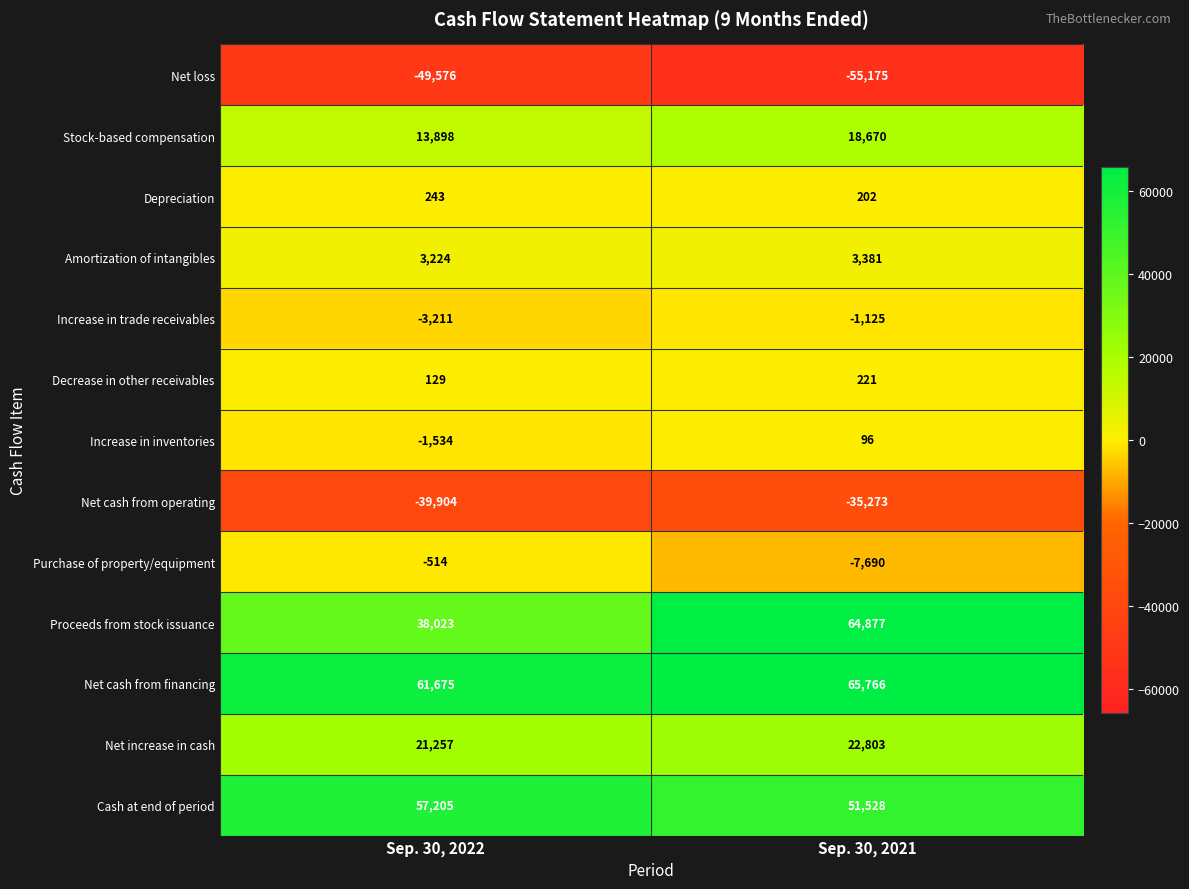

Reading left to right, what are all the values shown in this chart?

Net loss: -49576	-55175
Stock-based compensation: 13898	18670
Depreciation: 243	202
Amortization of intangibles: 3224	3381
Increase in trade receivables: -3211	-1125
Decrease in other receivables: 129	221
Increase in inventories: -1534	96
Net cash from operating: -39904	-35273
Purchase of property/equipment: -514	-7690
Proceeds from stock issuance: 38023	64877
Net cash from financing: 61675	65766
Net increase in cash: 21257	22803
Cash at end of period: 57205	51528